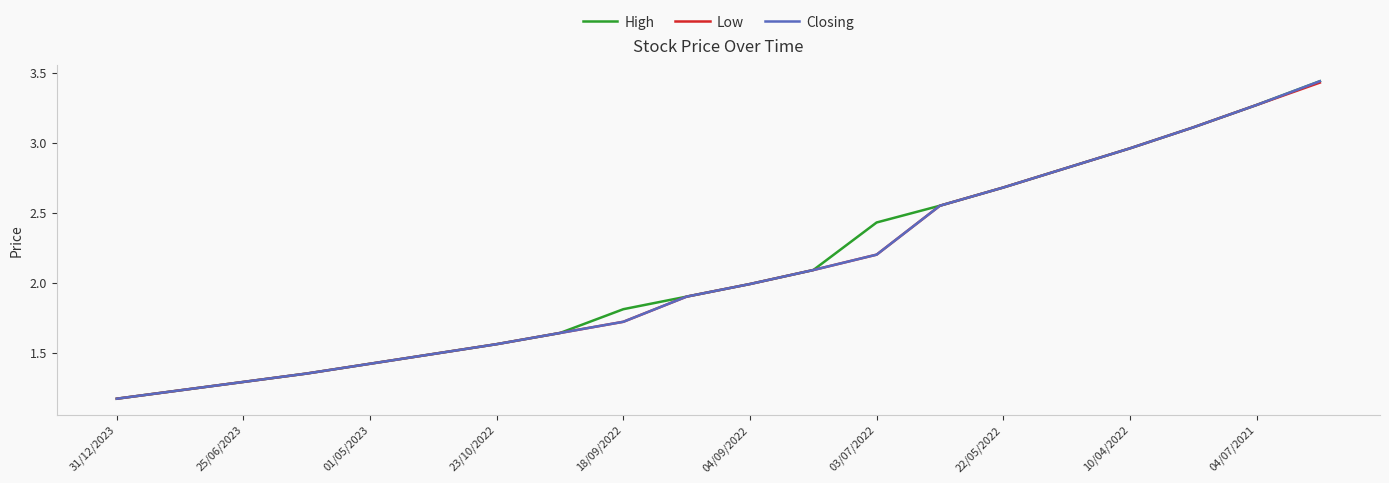

What is the maximum value shown in the chart?

3.4